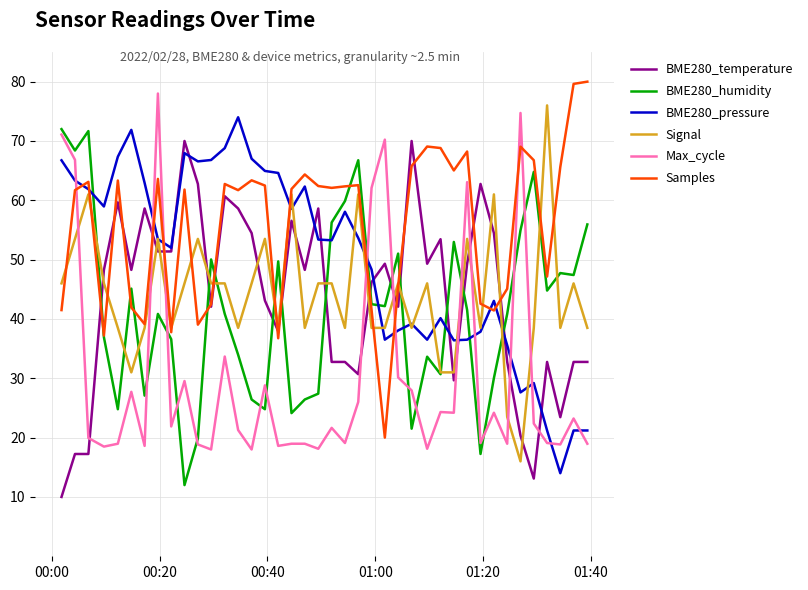

Is this an area chart (filled region under the line)?

No